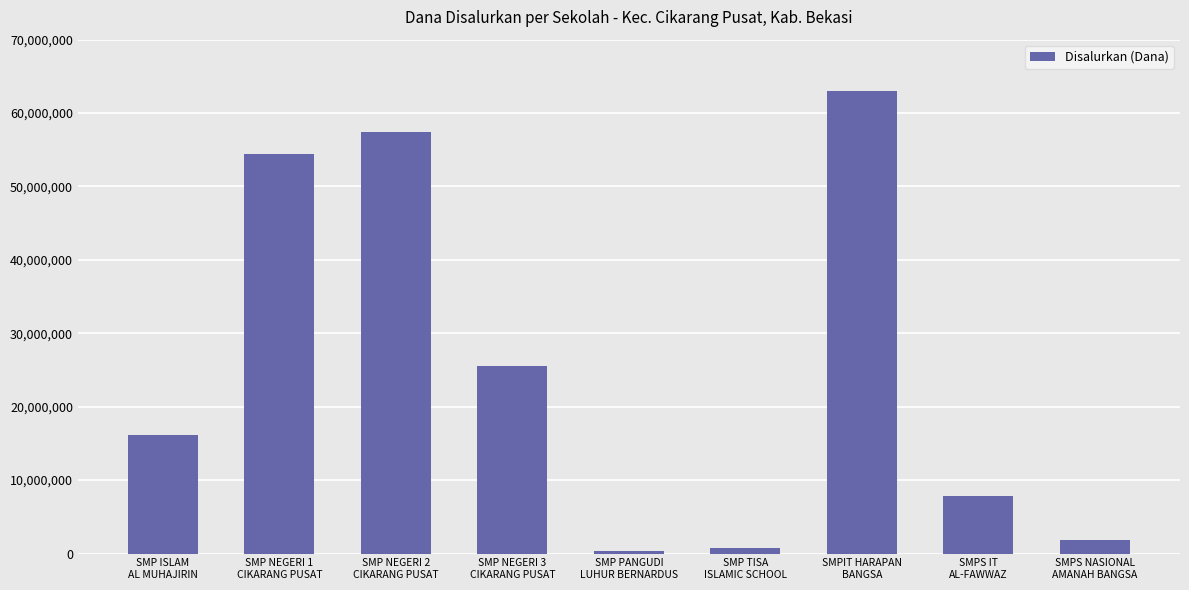

Reading right to left, extract all data points from this chart.

SMPS NASIONAL
AMANAH BANGSA=1875000	SMPS IT
AL-FAWWAZ=7875000	SMPIT HARAPAN
BANGSA=63000000	SMP TISA
ISLAMIC SCHOOL=750000	SMP PANGUDI
LUHUR BERNARDUS=375000	SMP NEGERI 3
CIKARANG PUSAT=25500000	SMP NEGERI 2
CIKARANG PUSAT=57375000	SMP NEGERI 1
CIKARANG PUSAT=54375000	SMP ISLAM
AL MUHAJIRIN=16125000